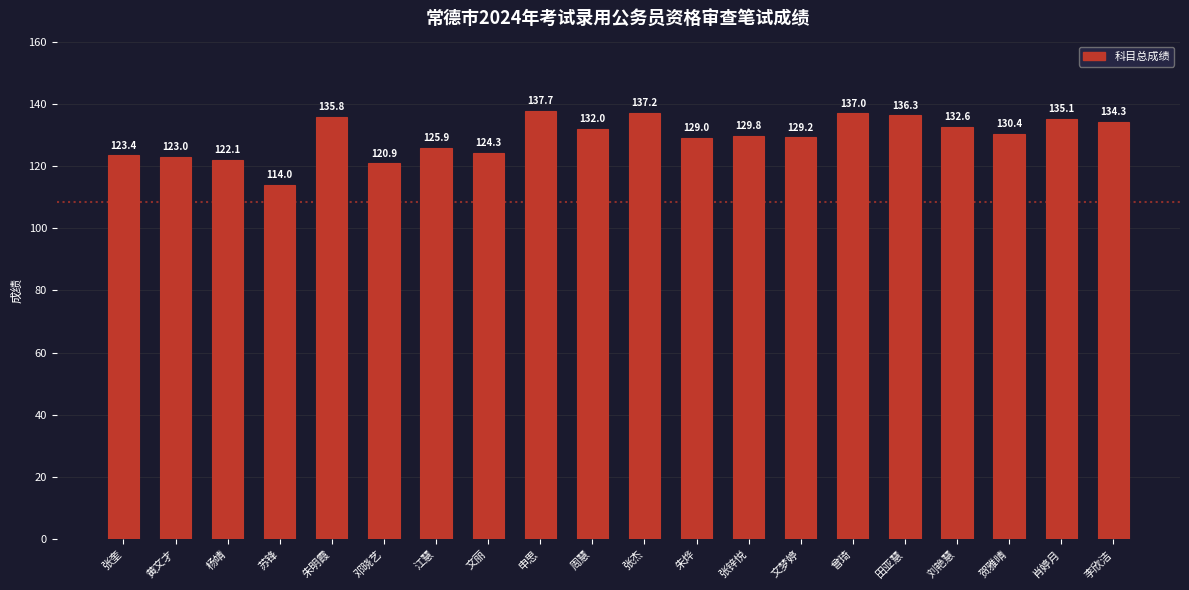

What is the greatest value displayed?

137.7